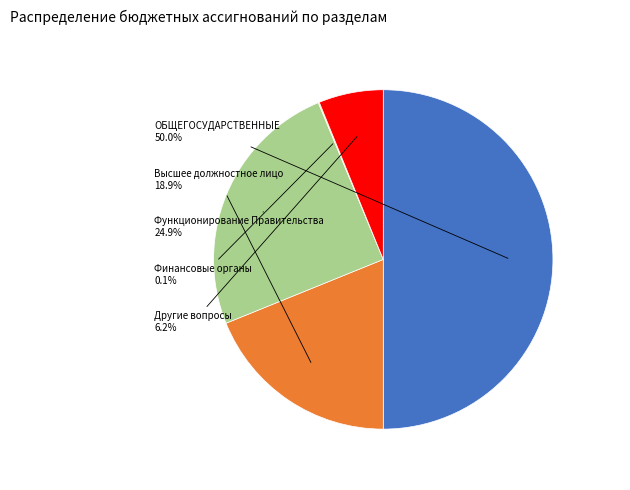

Does any single category account for the majority?

No